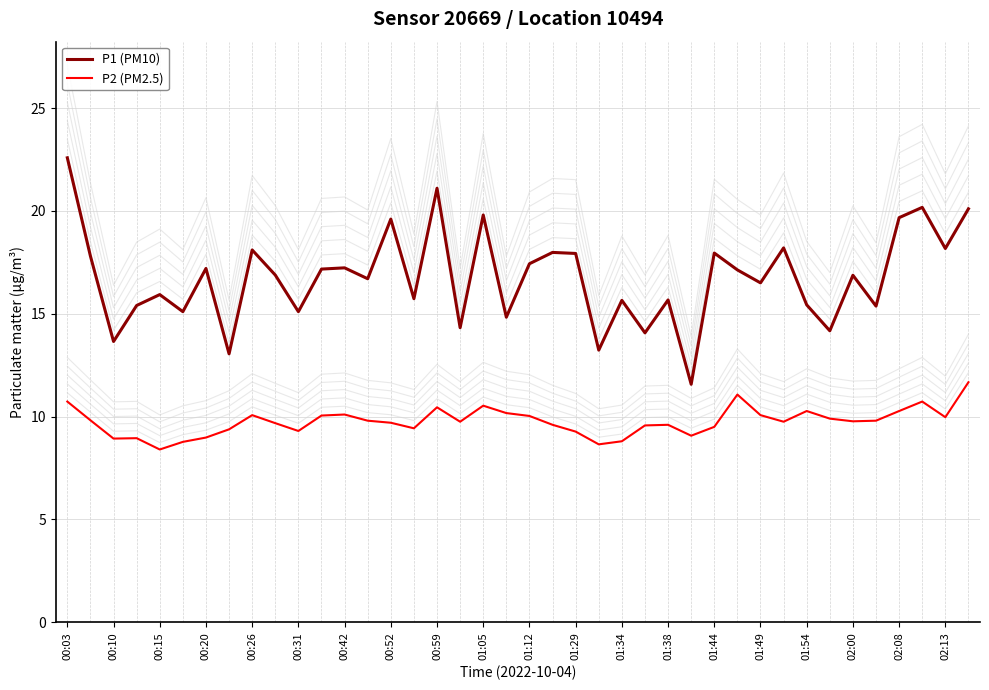

At which category is the sum across all series the highest?

00:03